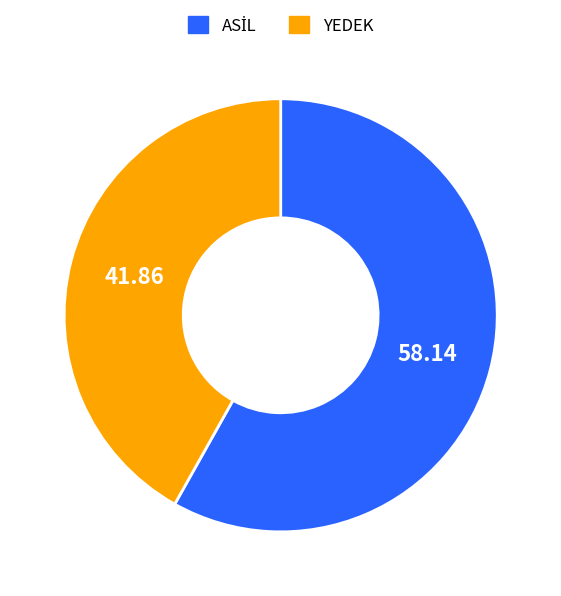

How many segments does this pie chart have?

2